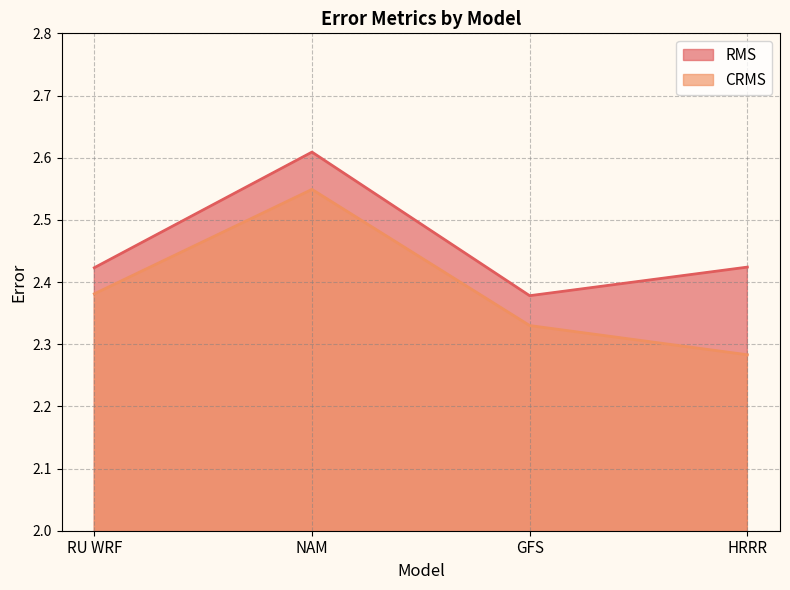

How many interior local valleys does the RMS series have?

1